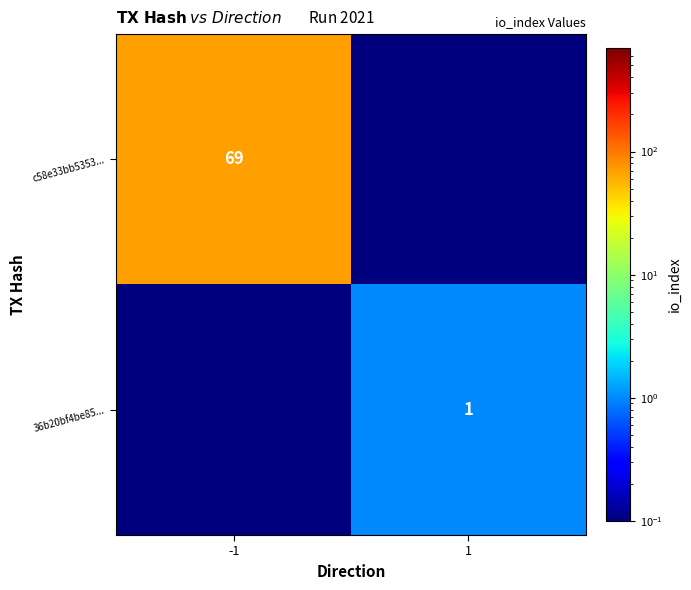

The value of 36b20bf4be85... at 1 is 1.0. True or false?

True